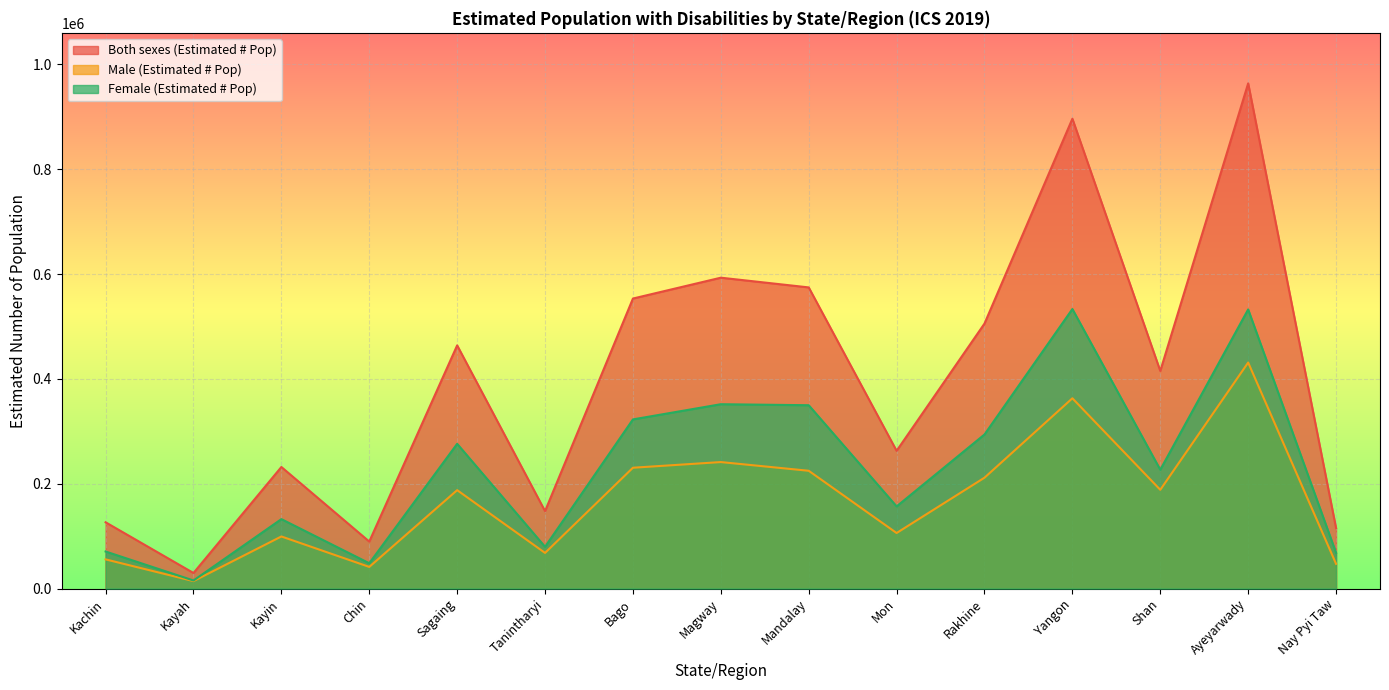

The Female (Estimated # Pop) series shows 132502 at Kayin. True or false?

True